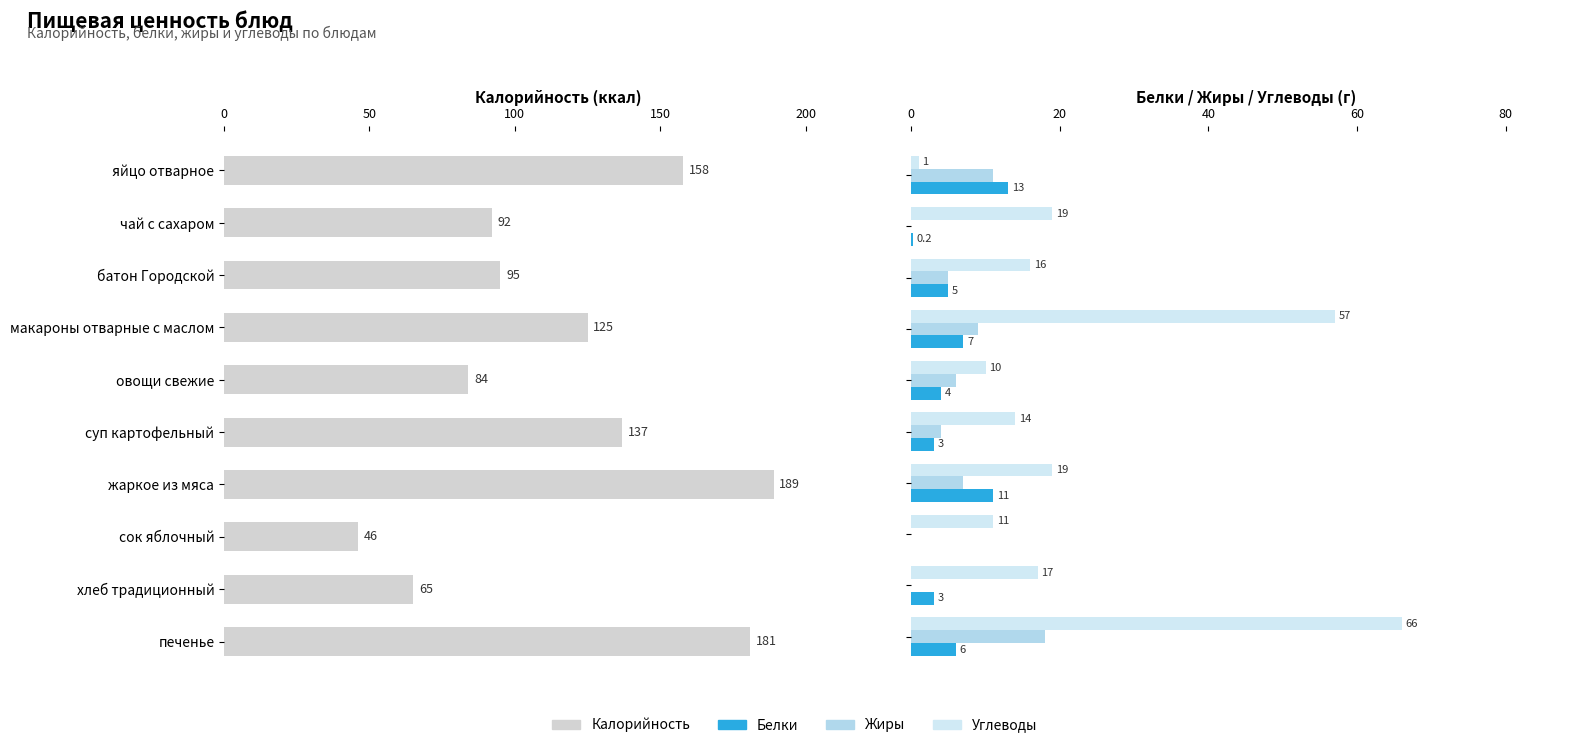

Is it true that Белки equals 2.4 at 100?

False